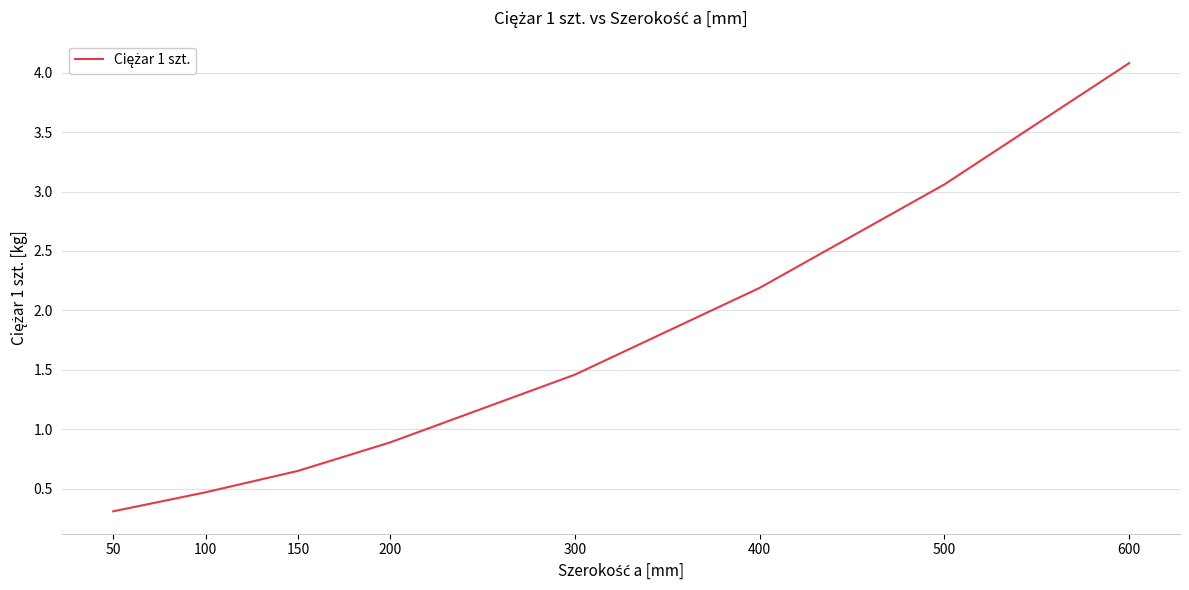

Is this an area chart (filled region under the line)?

No